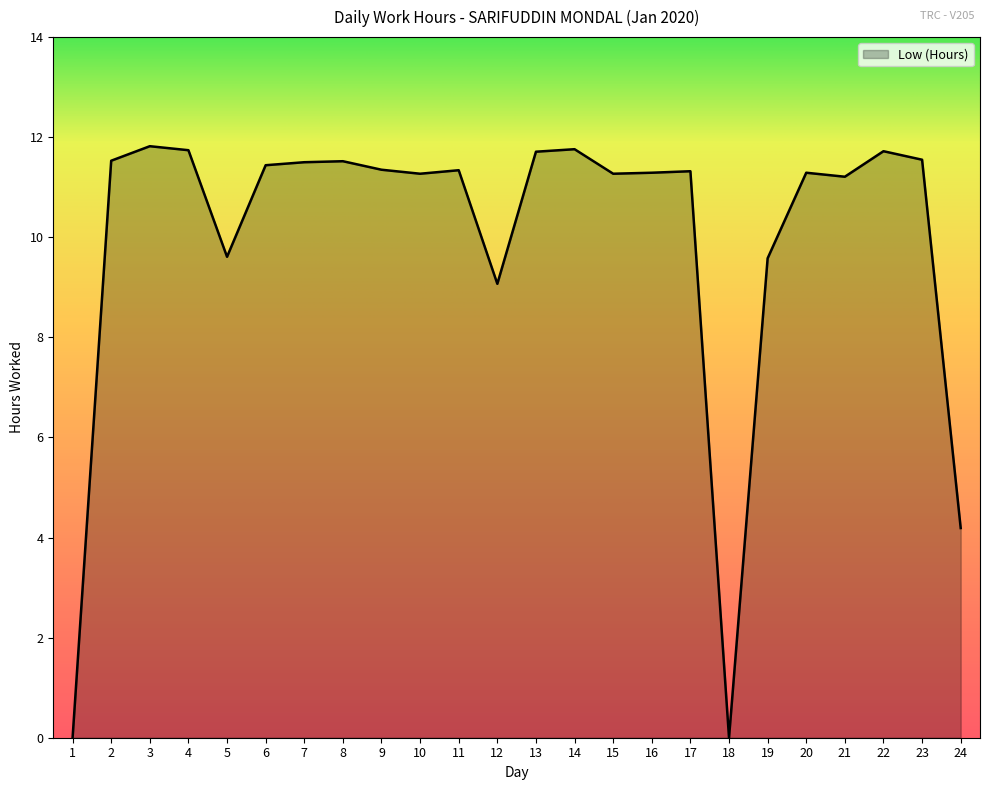

True or false: the data shows 11.3 at 17.

True